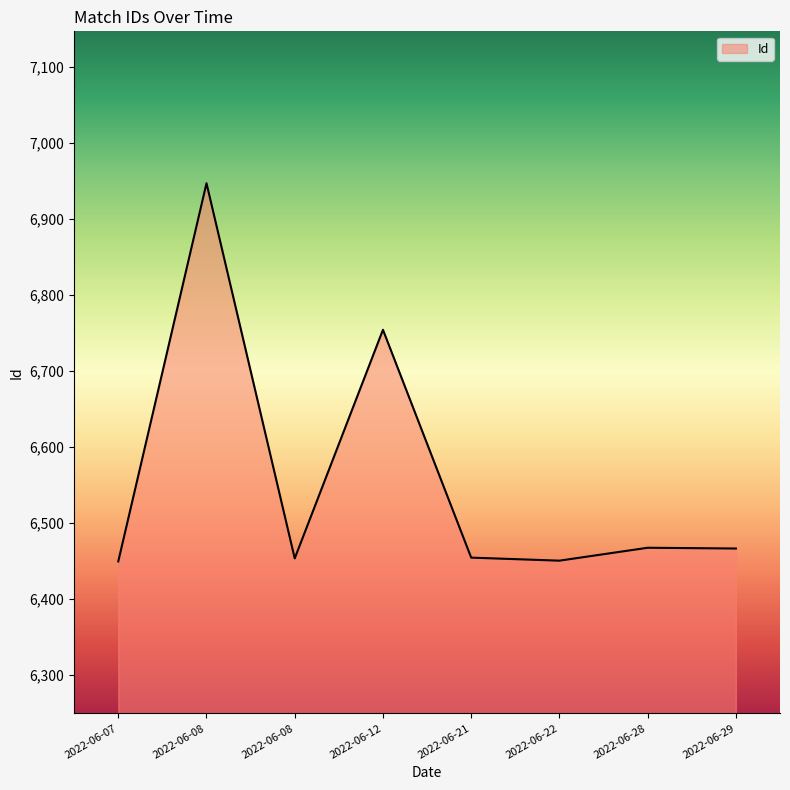

Reading right to left, transcribe all the data shown in this chart.

2022-06-29=6466	2022-06-28=6467	2022-06-22=6450	2022-06-21=6454	2022-06-12=6754	2022-06-08=6453	2022-06-08=6947	2022-06-07=6449